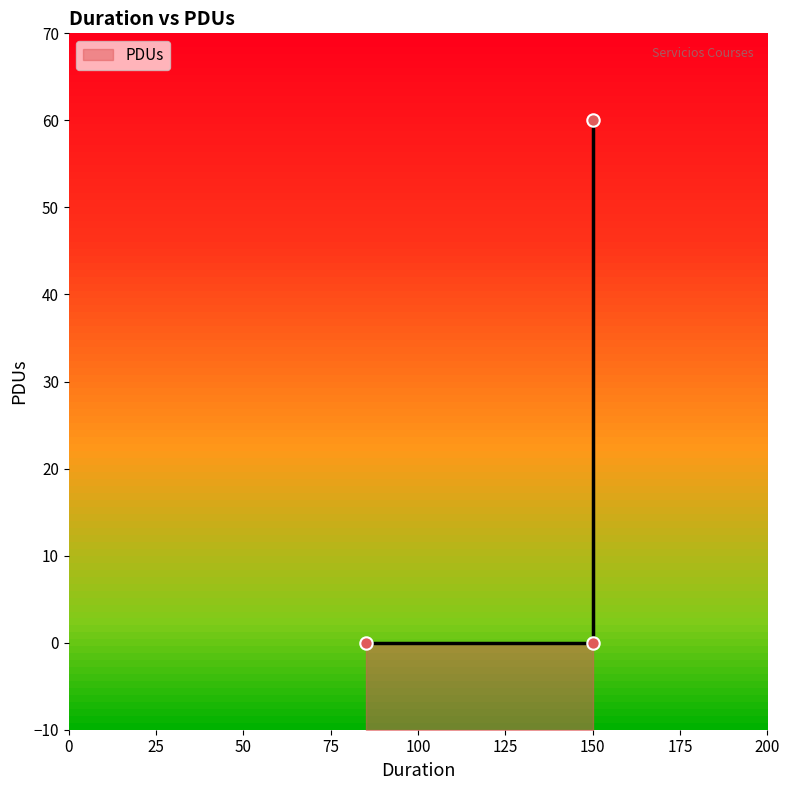

Which has a higher value, 150 or 85?

150